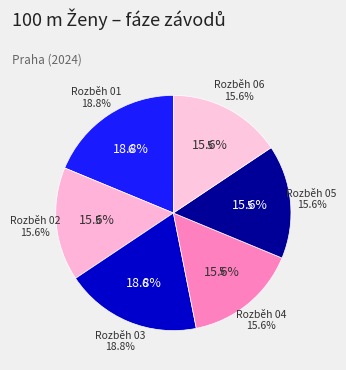

What is the ratio of the value at Rozběh 06 to the value at Rozběh 01?

0.8